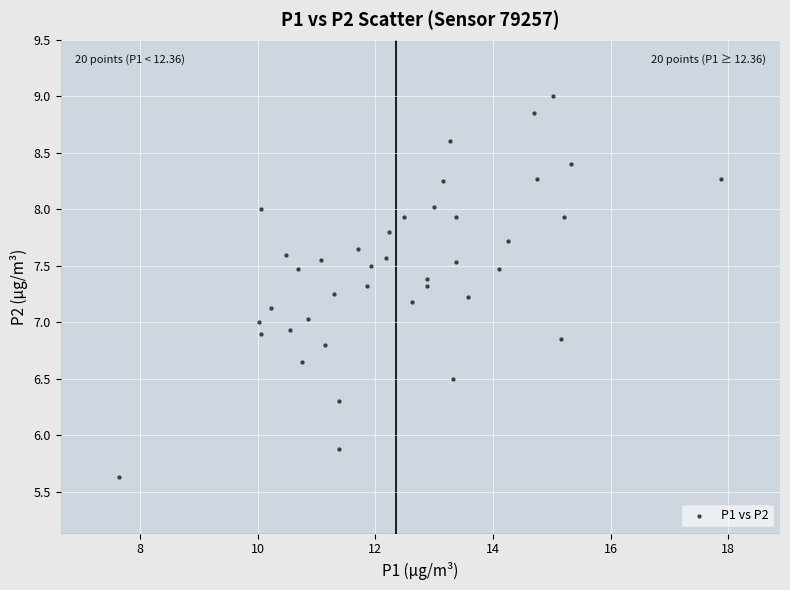

What is the range of Y values (max minus min)?

3.4